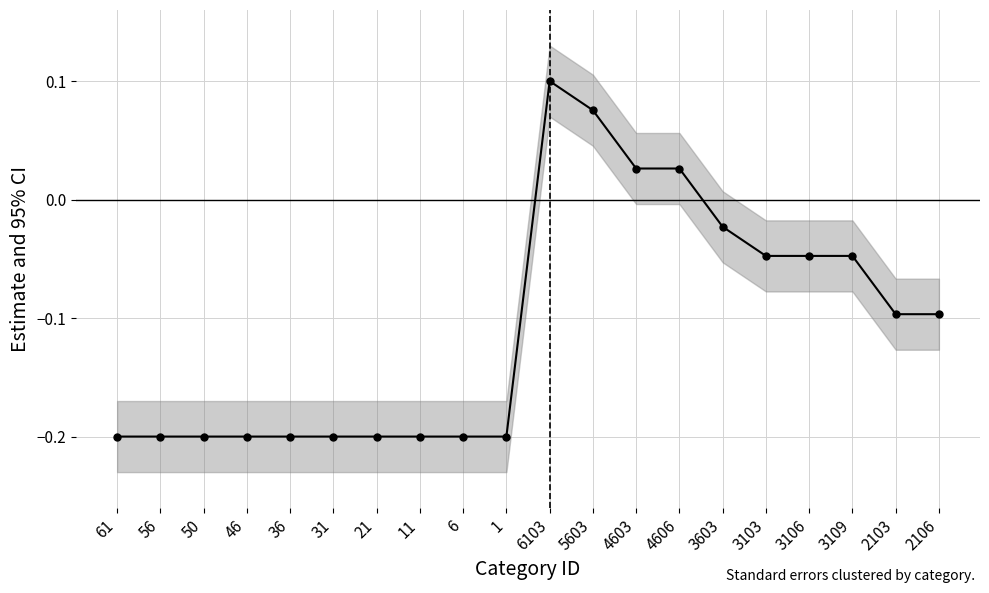

How many values are below 0?

16